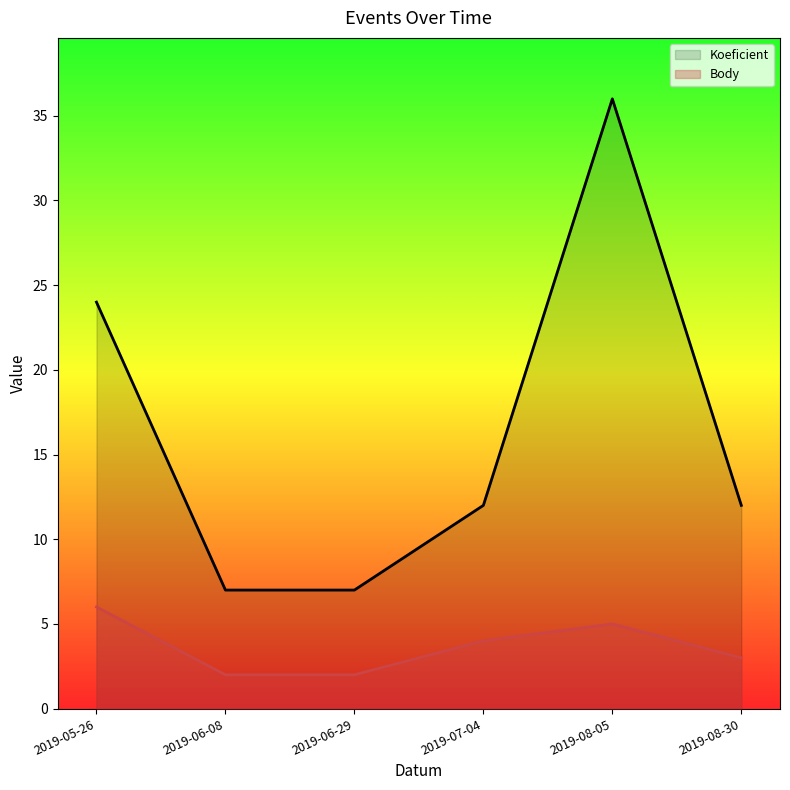

At which label is Body closest to 4?

2019-07-04